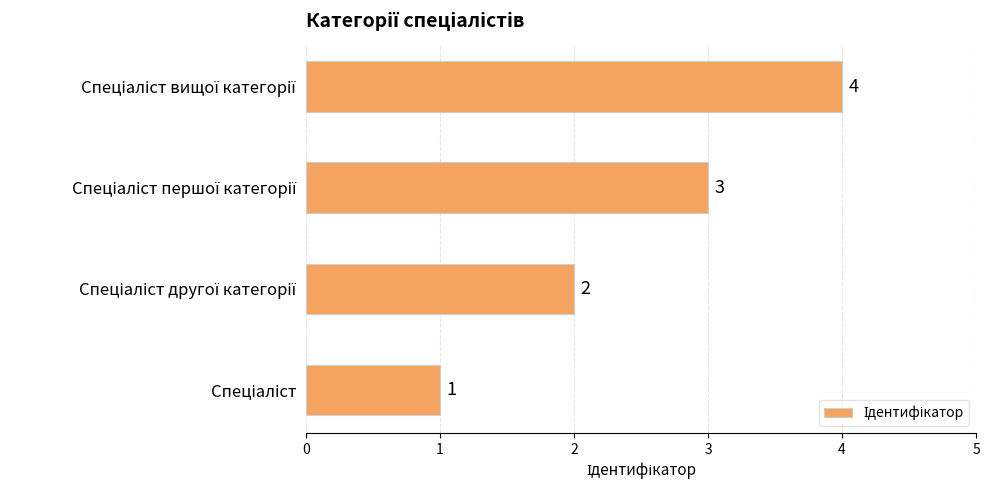

How many values are between 2 and 4?

3